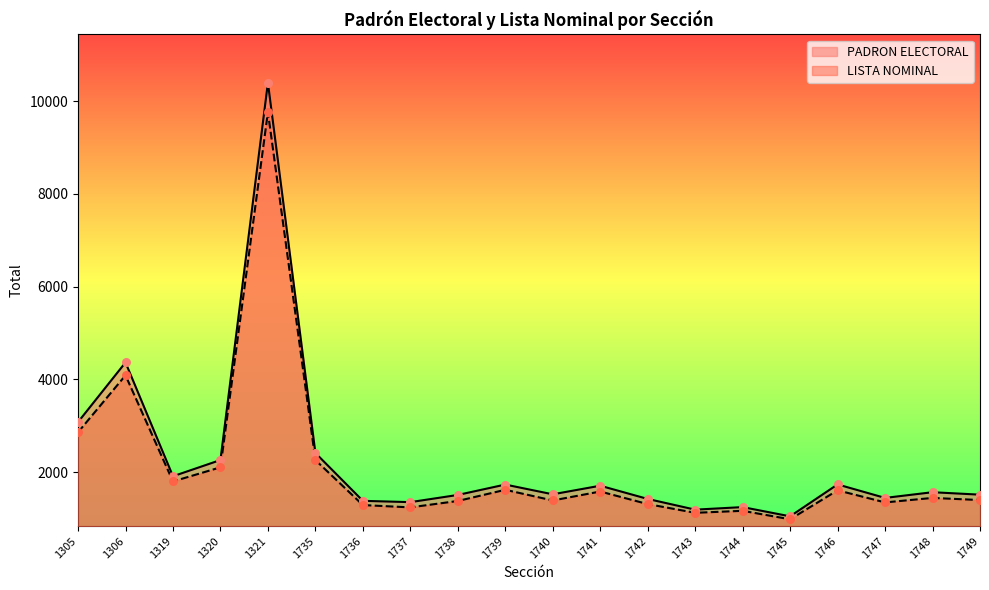

At how many categories does at least one series exceed 7229?

1